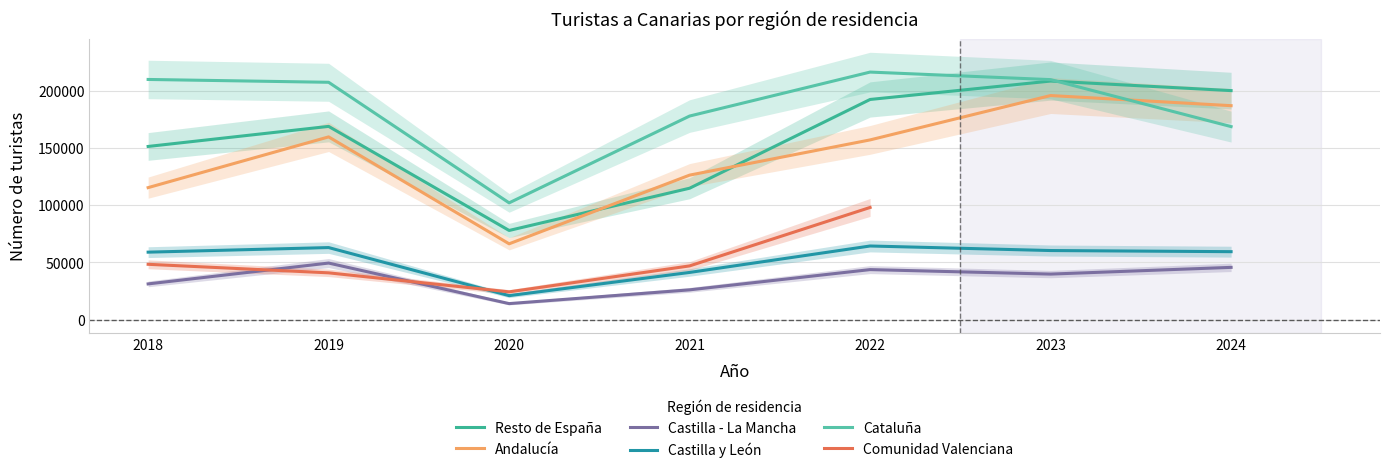

Between 2021 and 2020, which is larger?

2021